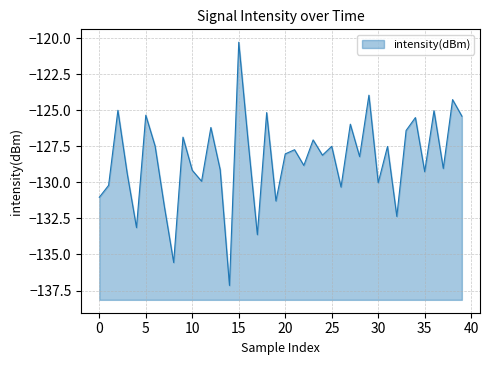

What is the value of the 30th point from the left?

-123.9